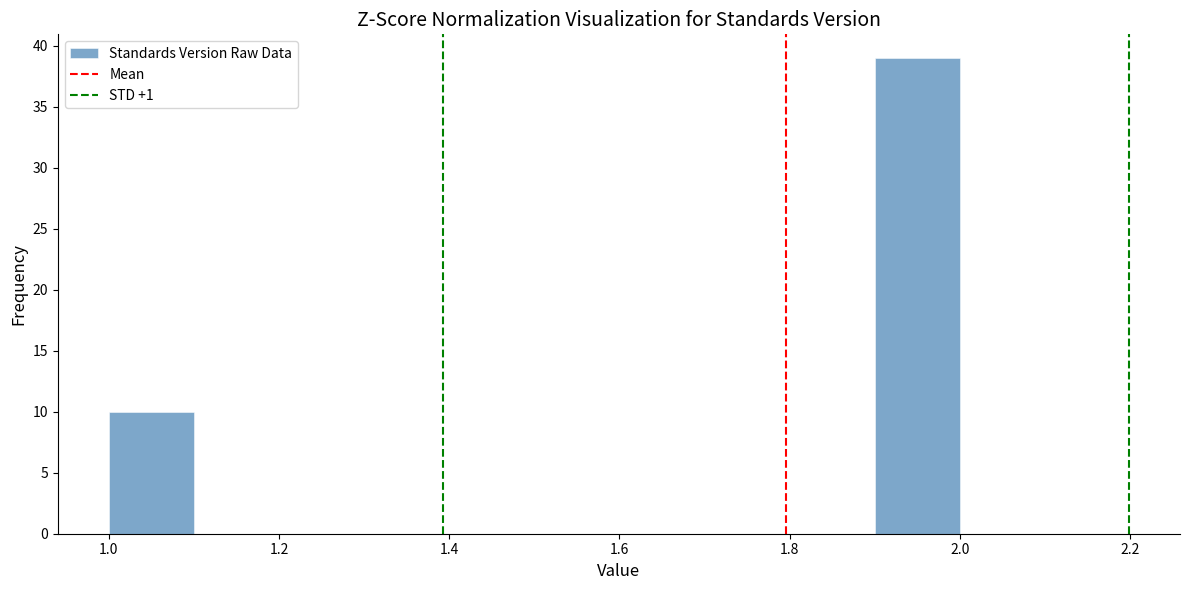

Reading left to right, transcribe this chart: for each bar, give the range it covers on the x-axis and its height. The values are not printed on the chart, so give them approximately, as read against the axis.

1.0 to 1.1: 10
1.1 to 1.2: 0
1.2 to 1.3: 0
1.3 to 1.4: 0
1.4 to 1.5: 0
1.5 to 1.6: 0
1.6 to 1.7: 0
1.7 to 1.8: 0
1.8 to 1.9: 0
1.9 to 2.0: 39